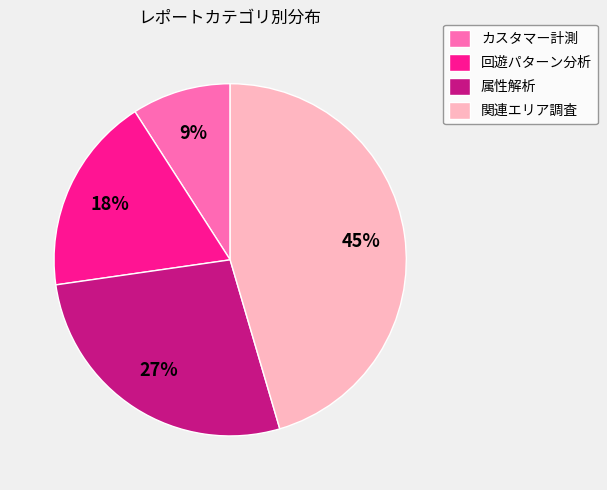

To the nearest percent, what percentage of the pie is 回遊パターン分析?

18%